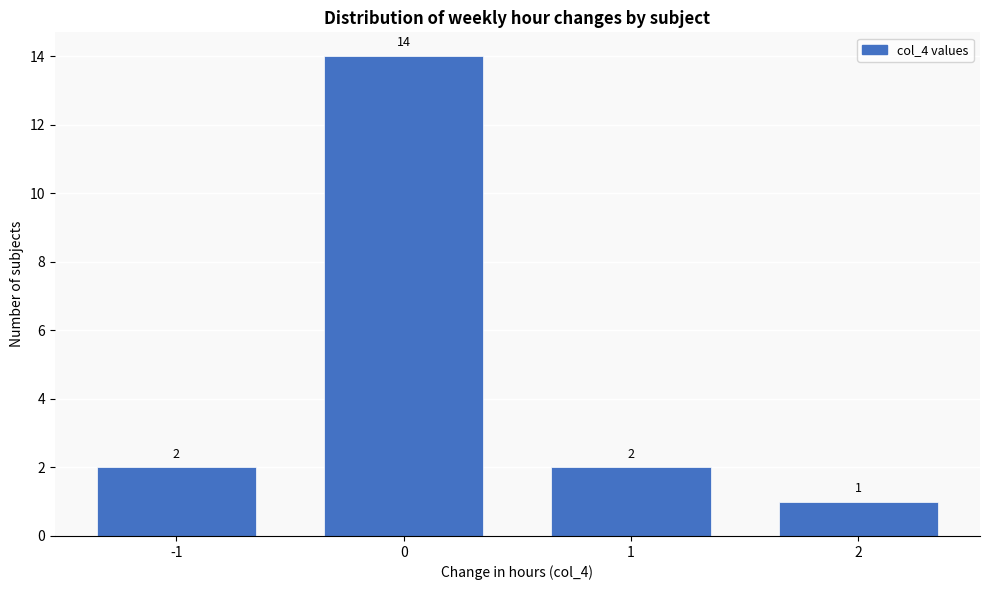

Reading left to right, extract all data points from this chart.

-1=2	0=14	1=2	2=1